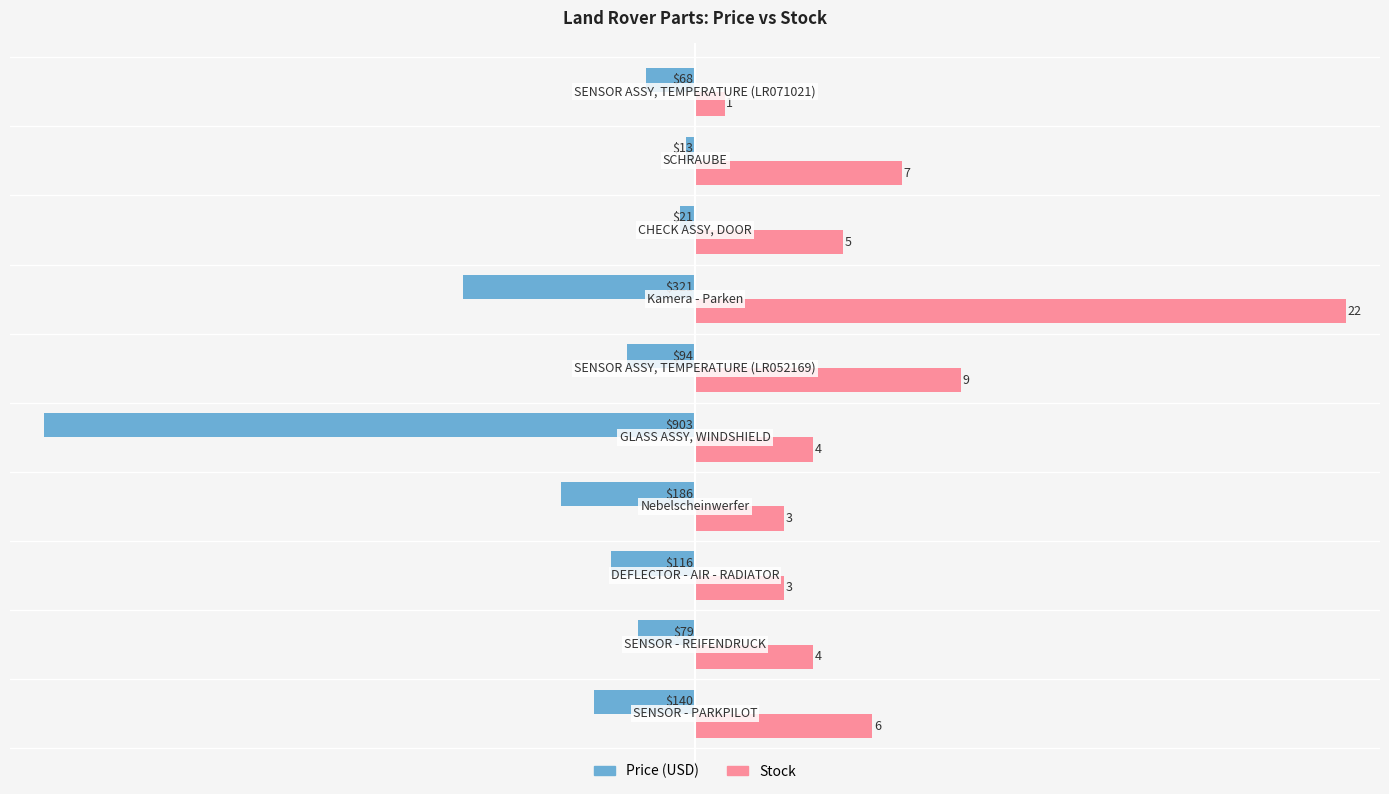

The Stock series shows 189.4 at 3. True or false?

False